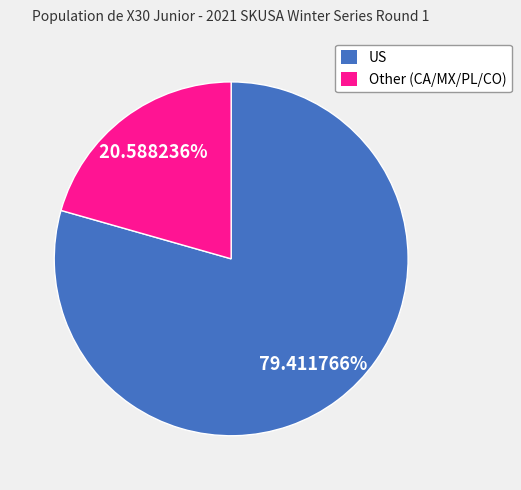

Between US and Other (CA/MX/PL/CO), which is larger?

US